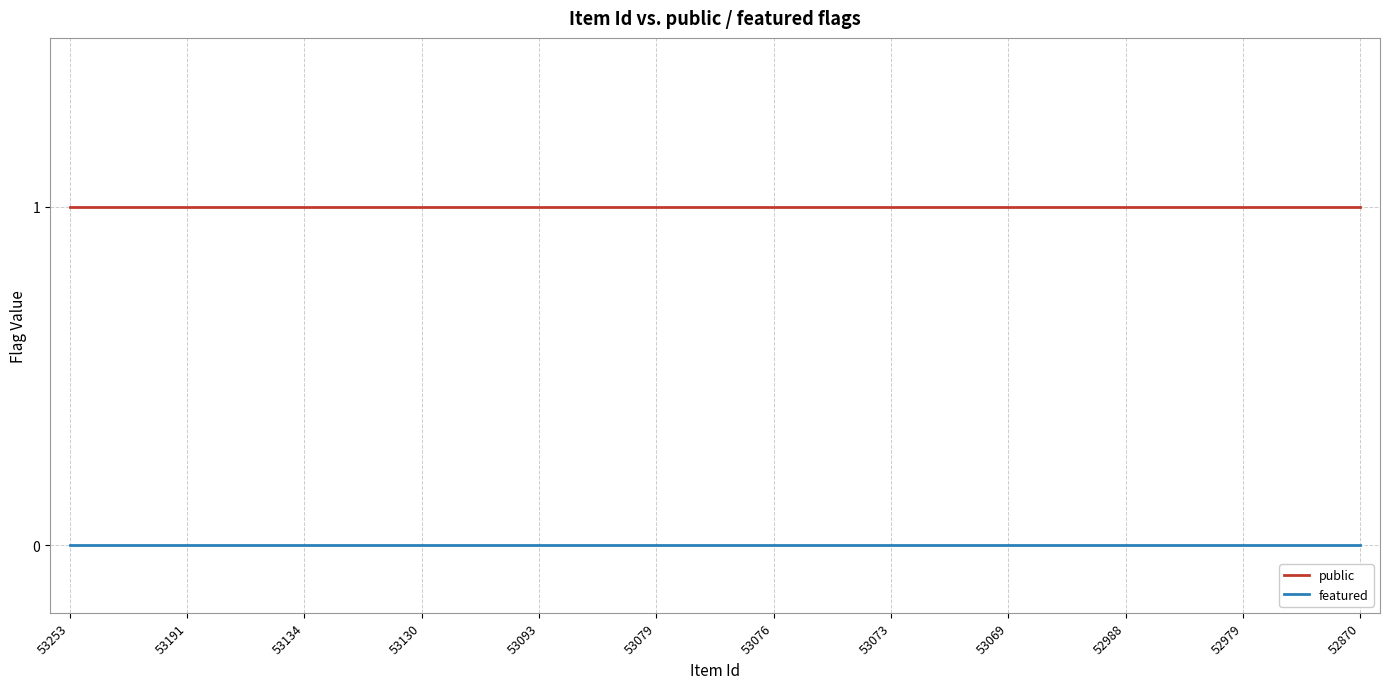

True or false: featured and public cross at least once.

False